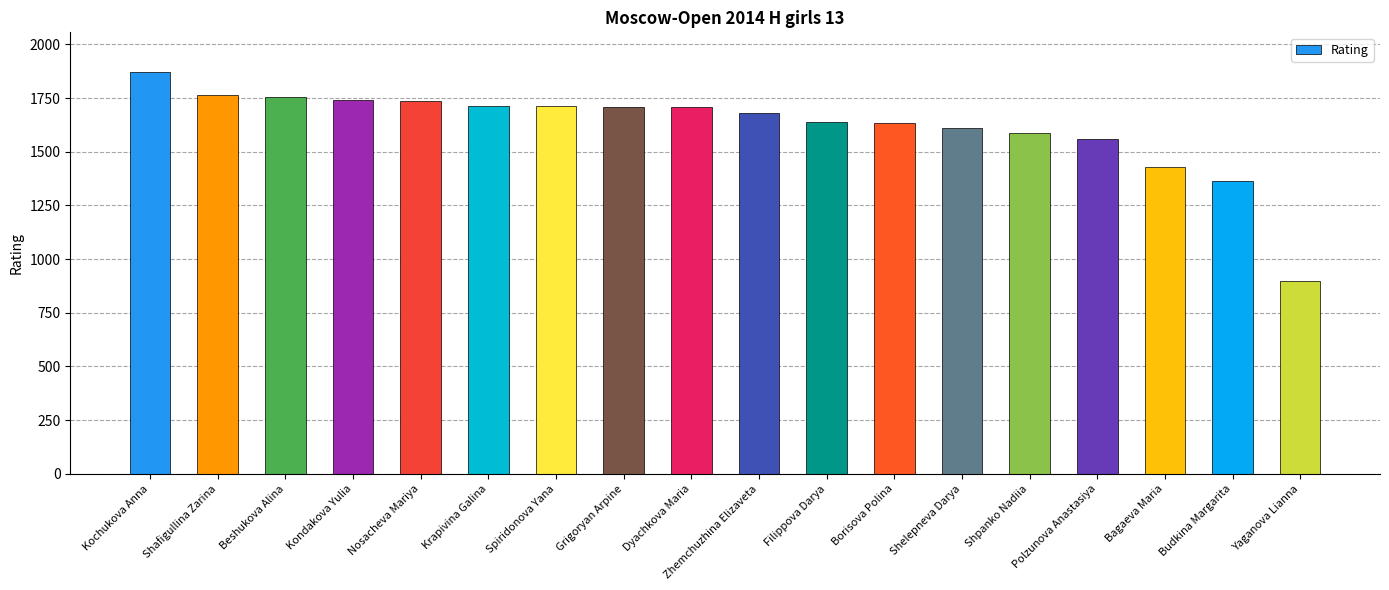

How many bars are there in total?

18